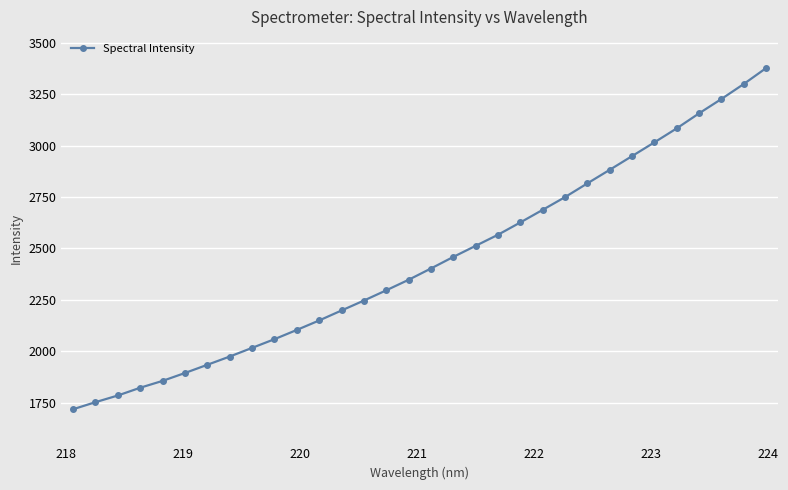

What is the difference between the second highest and second lowest values?

1545.9